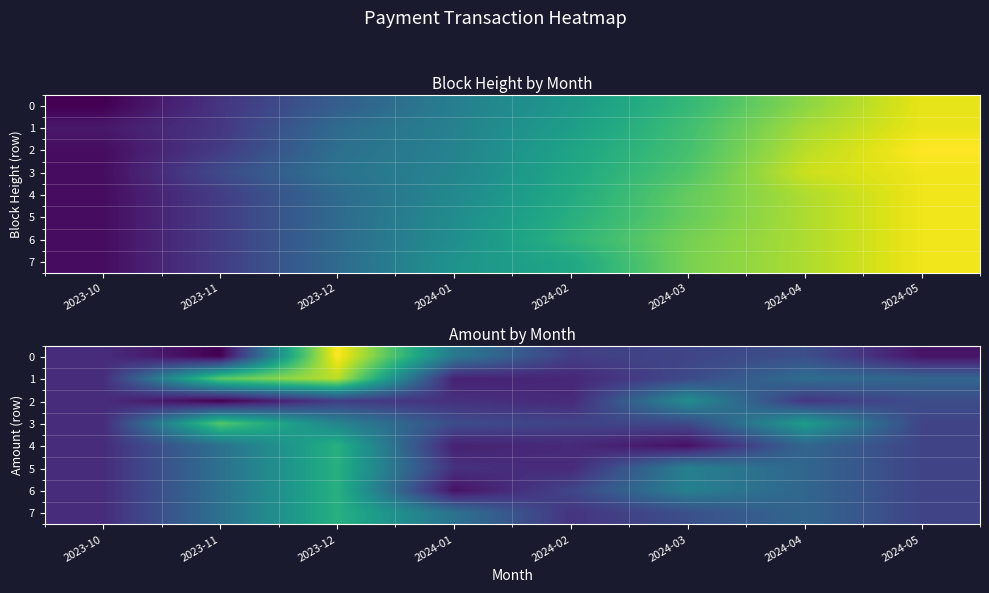

Between 2024-04 and 2024-05, which series saw the biggest shift?

3